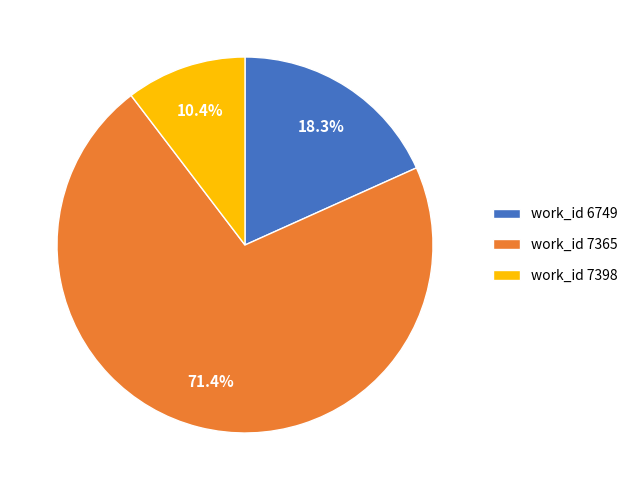

Is there any slice that represents more than half of the pie?

Yes